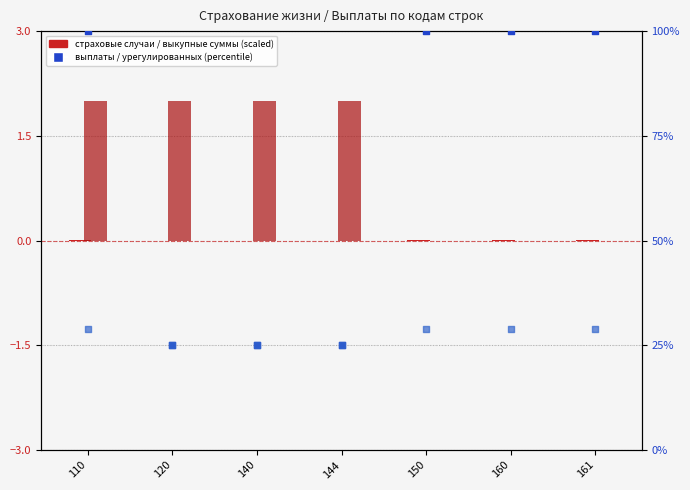

Which series contains the lowest Y value?

Страховые случаи заявленных